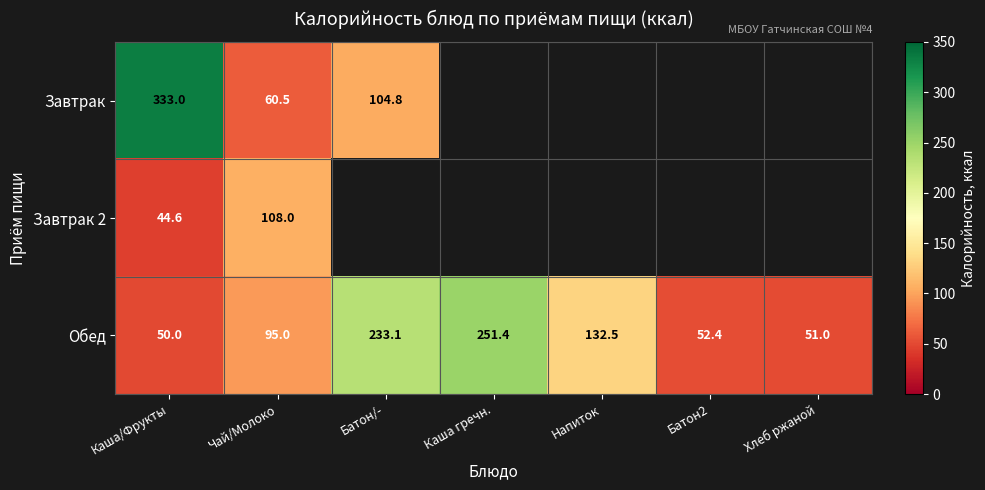

Where is Обед nearest to the value 150?

Напиток